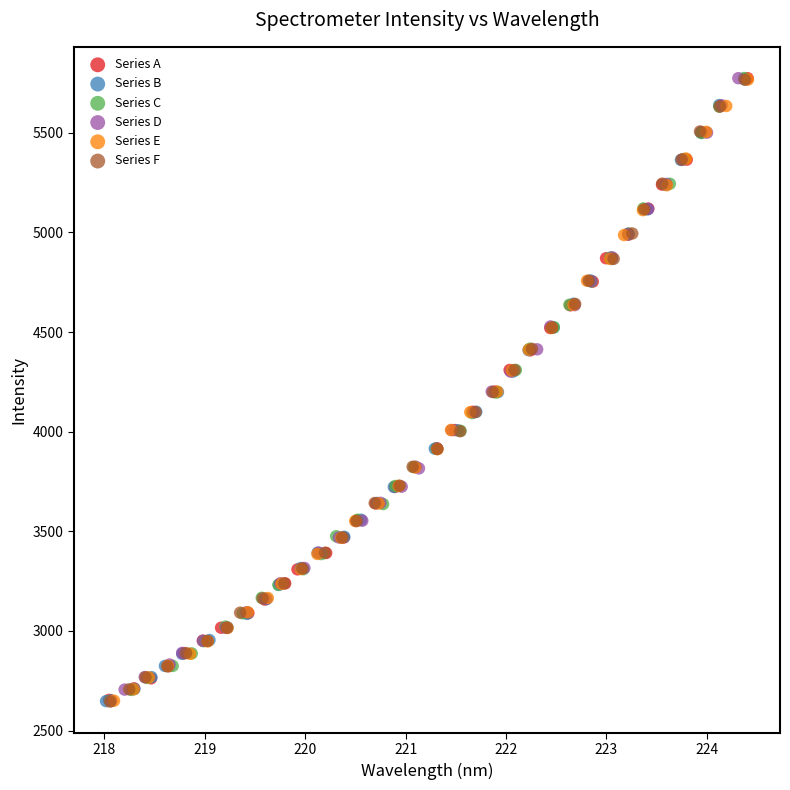

Which series has the largest Y range (max minus min)?

Series C